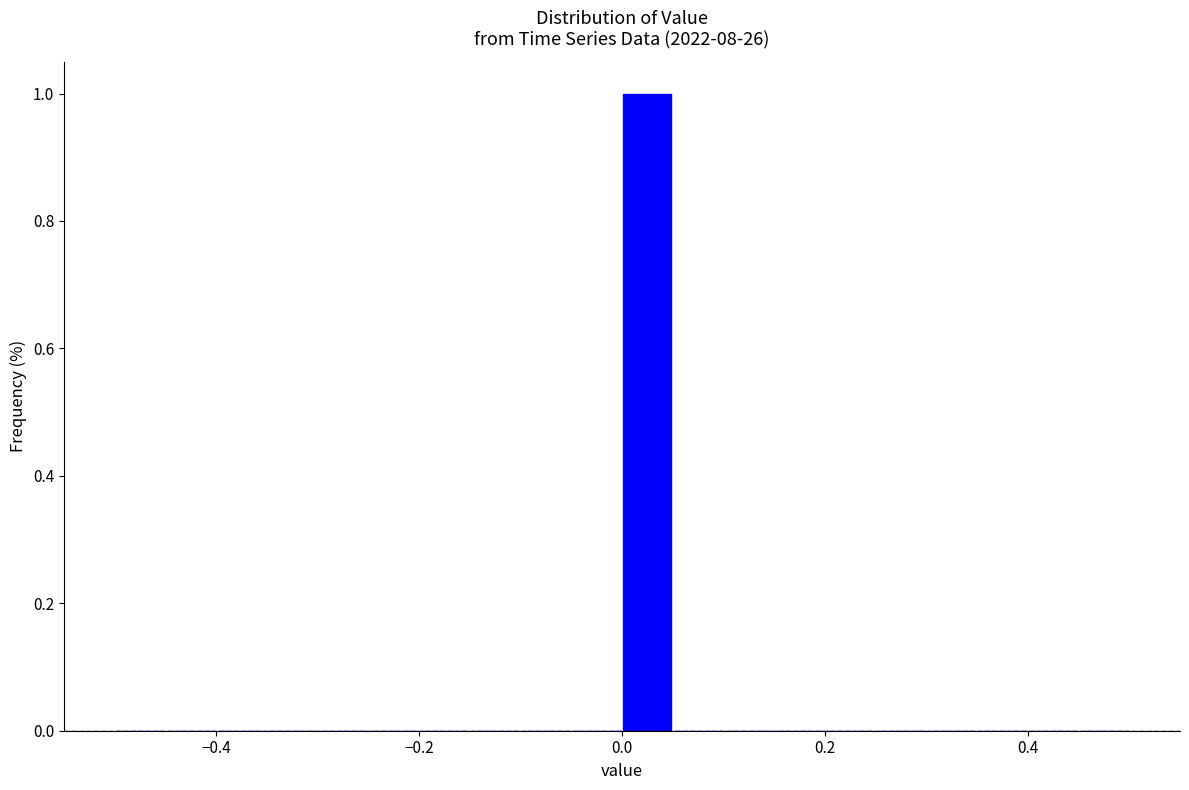

Read against the x-axis, roughly where is the centre of the tallest bar?

0.02